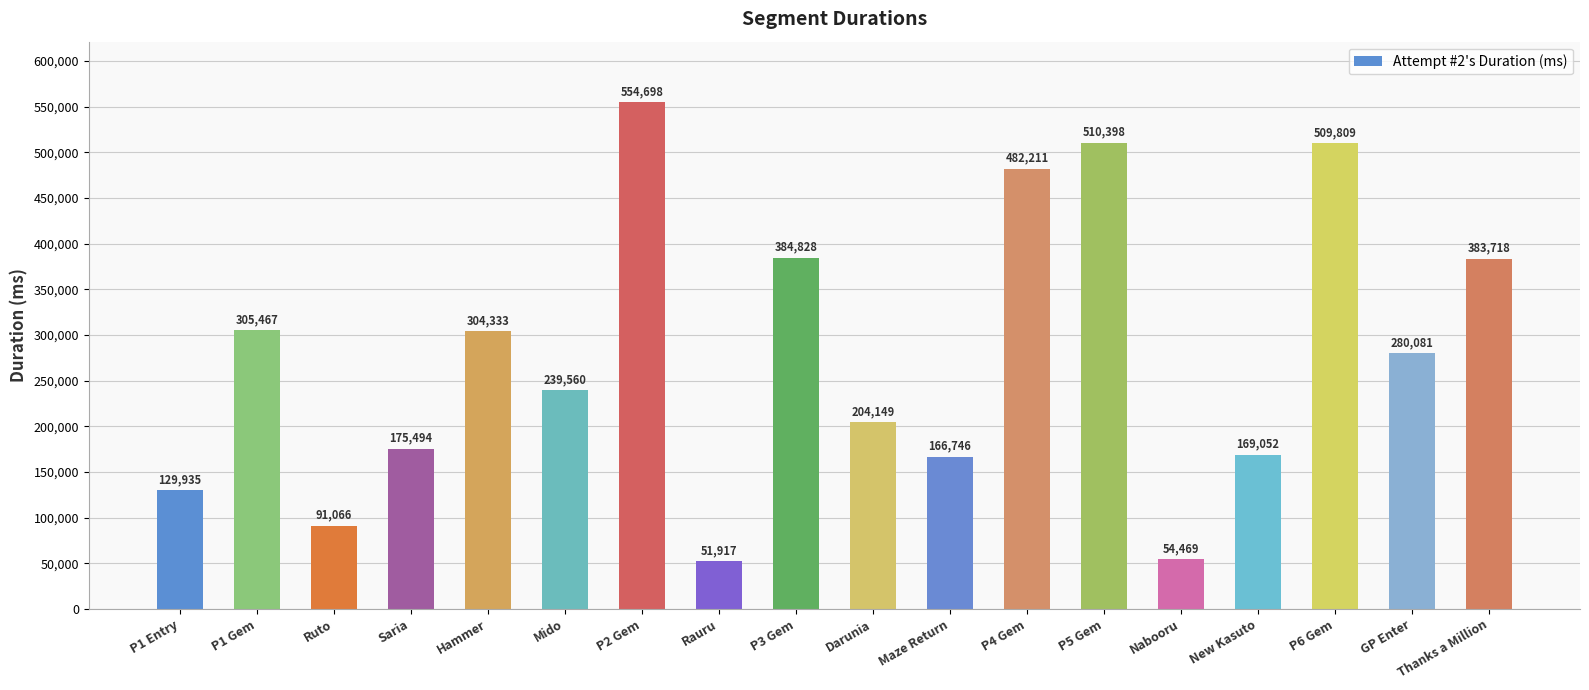

What value does the data have at P1 Entry, to the nearest 100?

129900